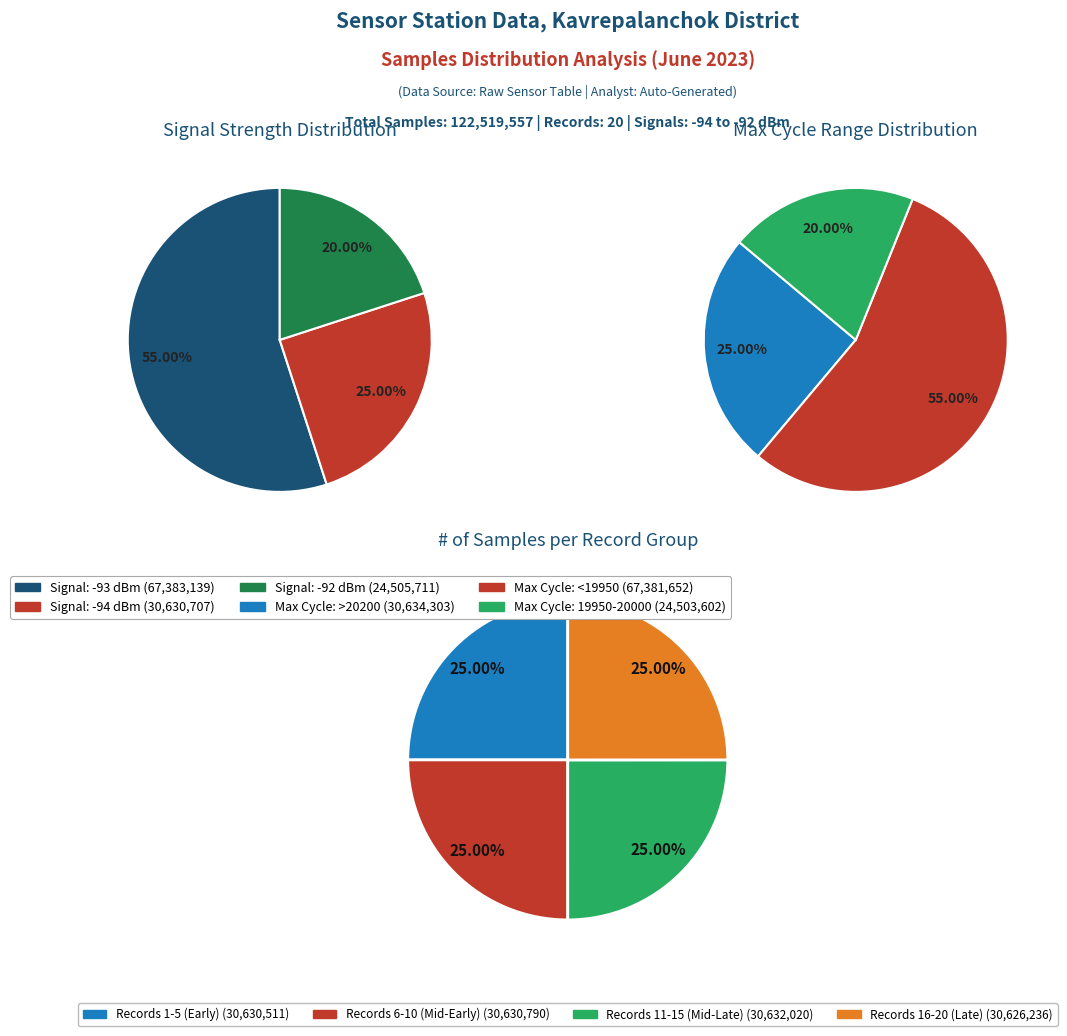

Is it true that 23 is 1% of the pie?

False